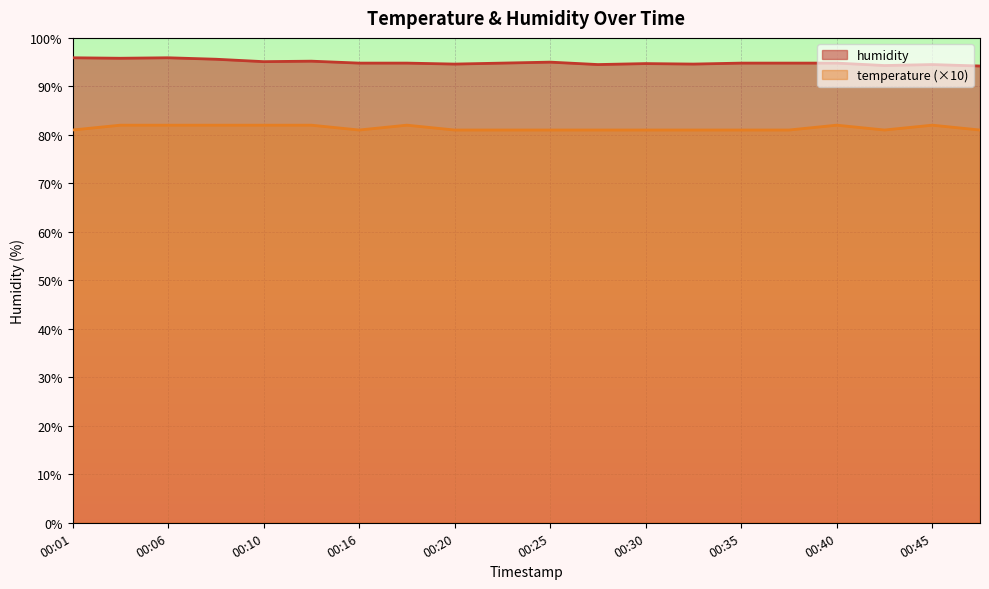

Reading right to left, what are all the values shown in this chart?

temperature: 81.0	82.0	81.0	82.0	81.0	81.0	81.0	81.0	81.0	81.0	81.0	81.0	82.0	81.0	82.0	82.0	82.0	82.0	82.0	81.0
humidity: 94.2	94.5	94.3	94.8	94.8	94.8	94.6	94.7	94.5	95.0	94.8	94.6	94.8	94.8	95.2	95.1	95.6	95.9	95.8	95.9